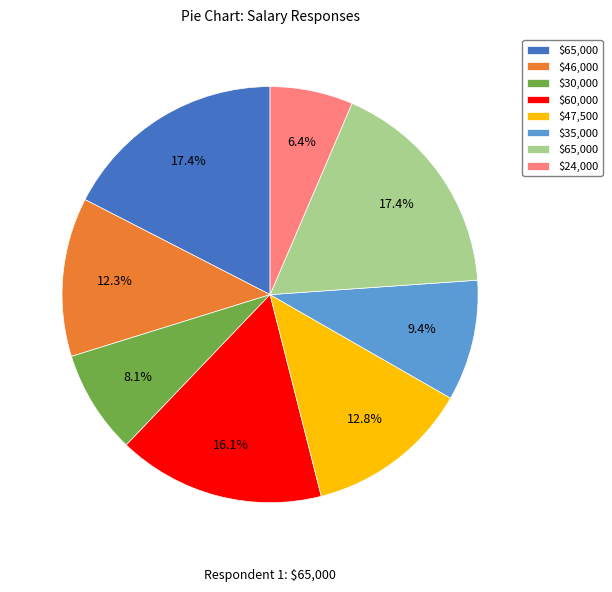

Is there a majority slice in this chart?

No